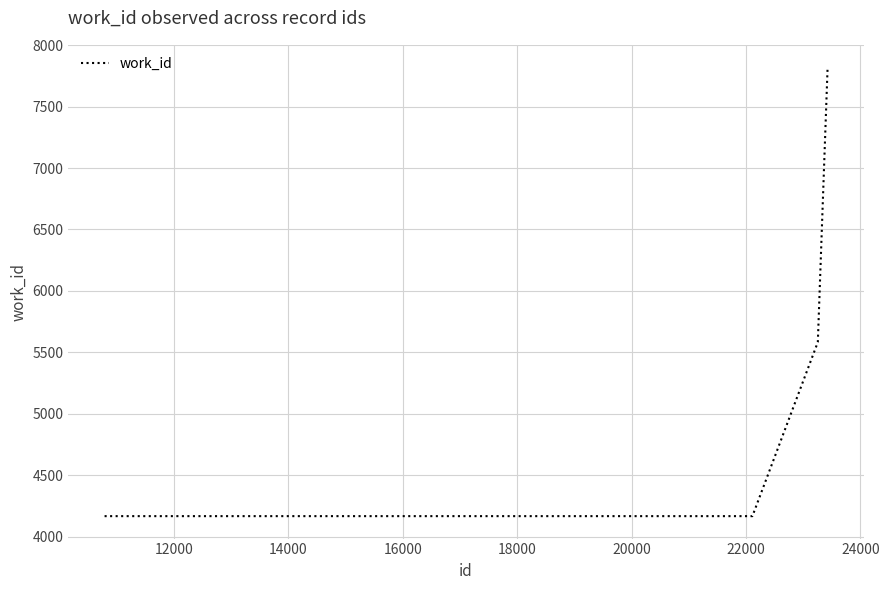

What is the smallest value displayed?

4167